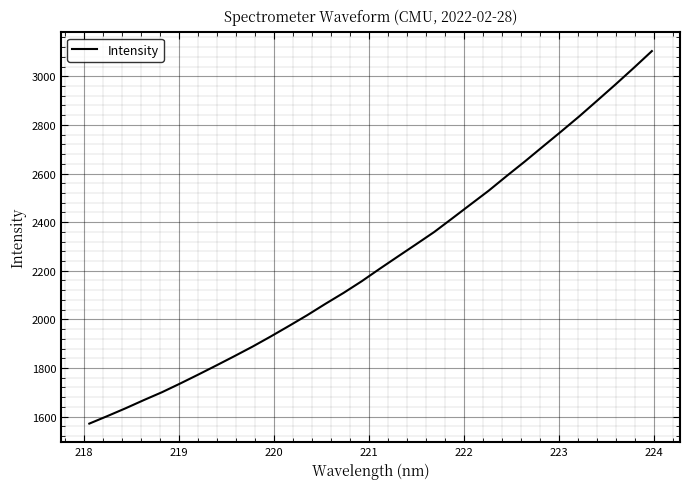

What is the maximum value shown in the chart?

3103.6